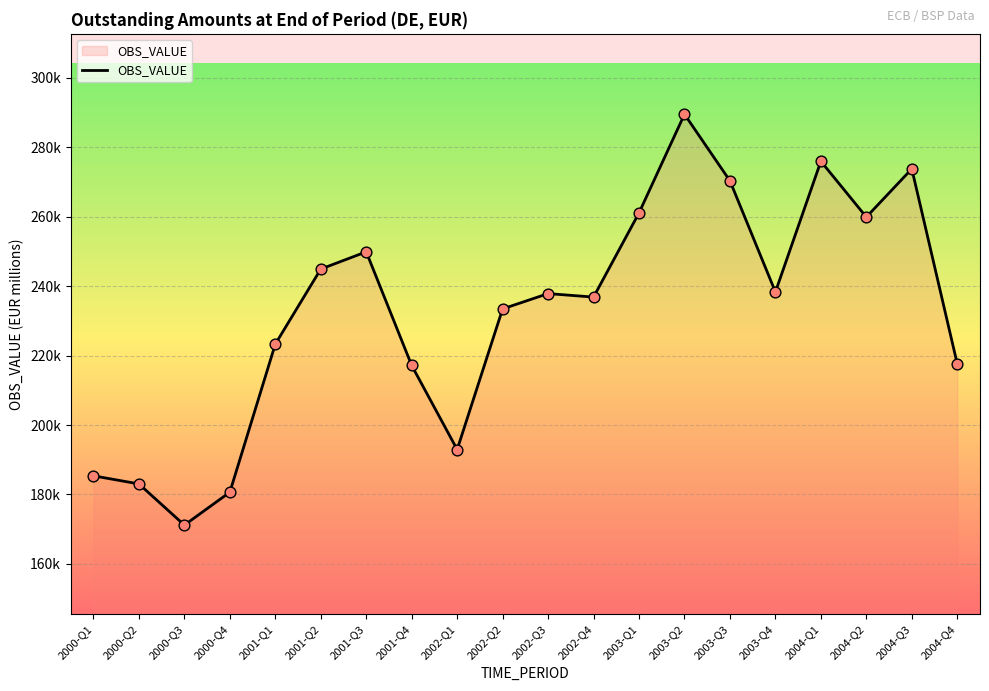

Which has a higher value, 2000-Q4 or 2002-Q1?

2002-Q1